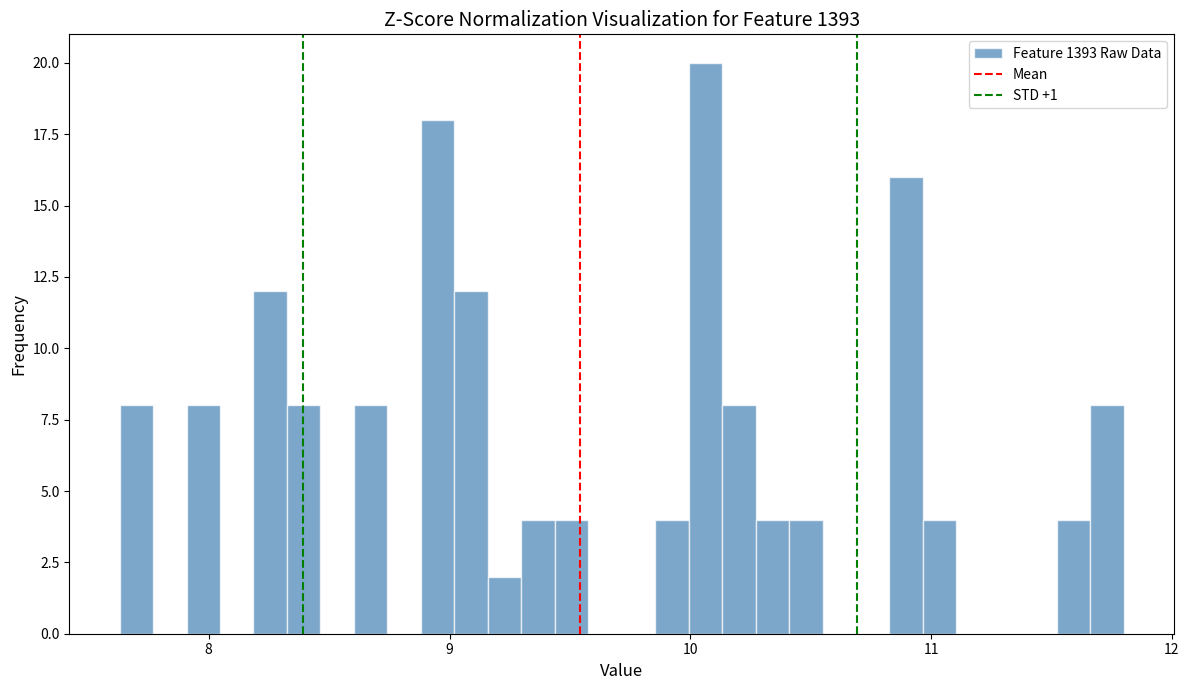

Around what value on the x-axis is the tallest bar? Give the approximate position of its centre, as read against the axis.

10.1